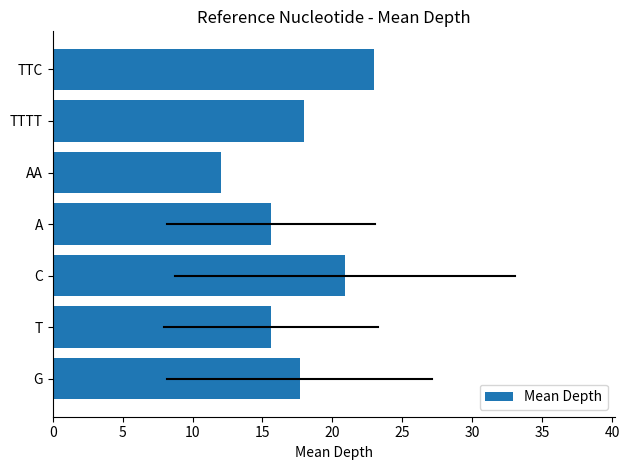

What is the difference between the values at T and G?

2.1